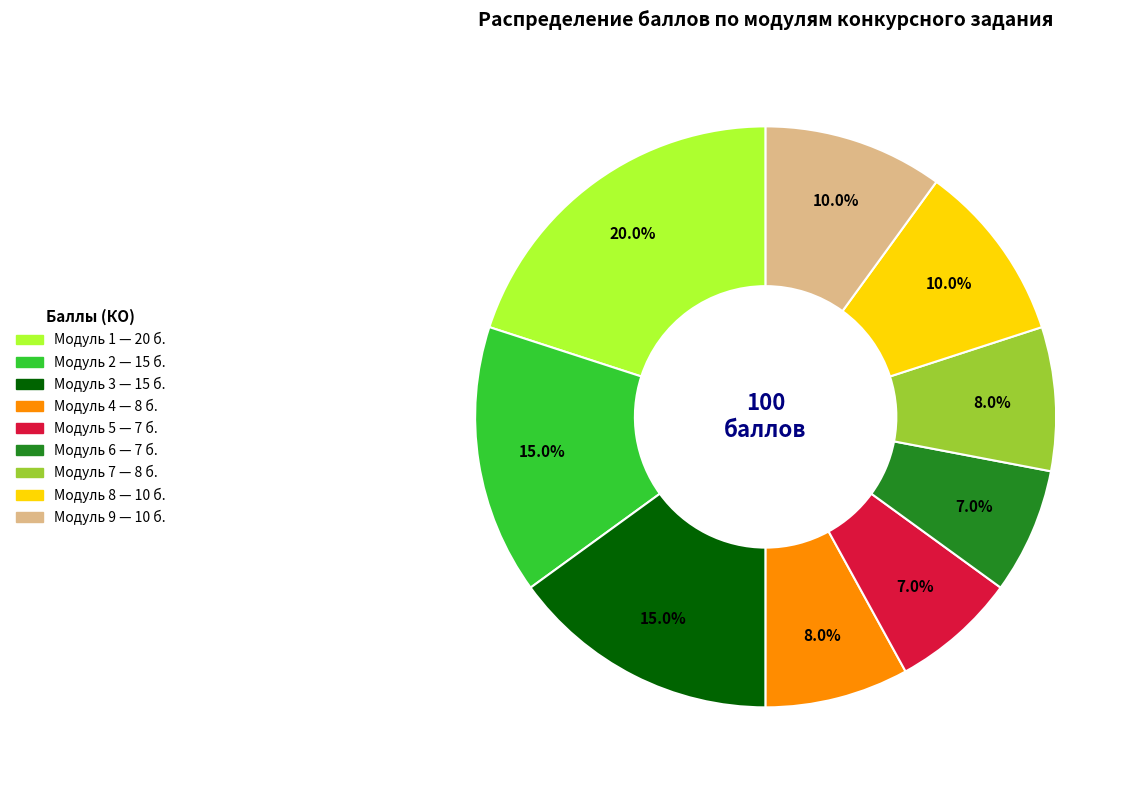

Does any single category account for the majority?

No